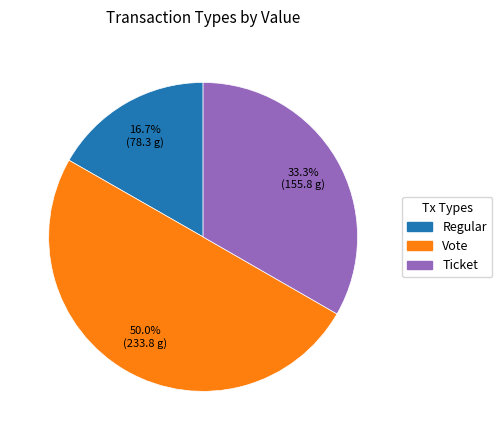

True or false: Vote accounts for 3% of the total.

False